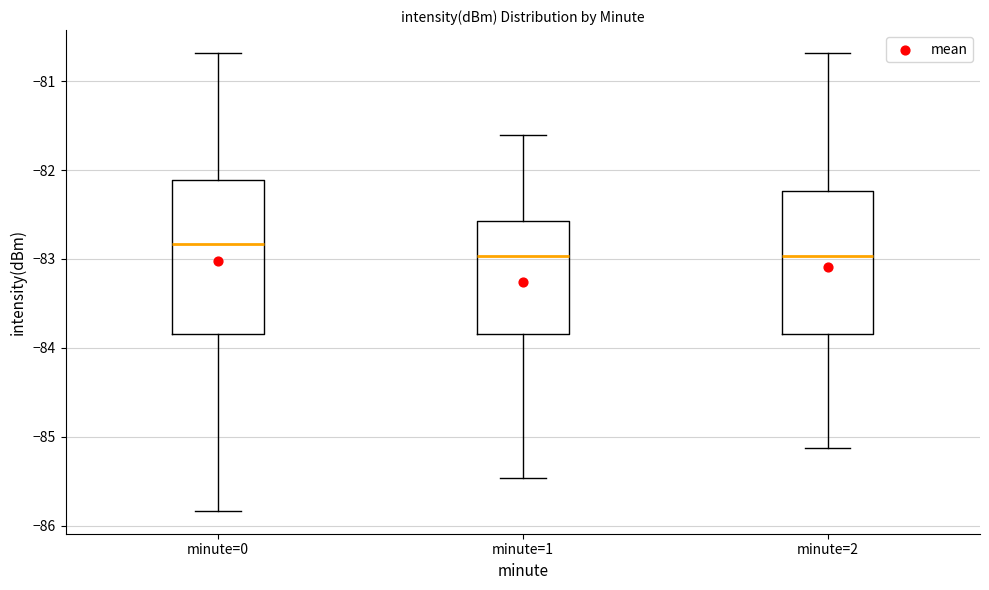

Reading left to right, read every box against the y-axis: the position of its median line, the range the box covers, and the ends of its whiskers. The values are not printed on the chart, so give them approximately, as read against the axis.

minute=0: median -82.8, box -83.8 to -82.1, whiskers -85.8 to -80.7
minute=1: median -83.0, box -83.8 to -82.6, whiskers -85.5 to -81.6
minute=2: median -83.0, box -83.8 to -82.2, whiskers -85.1 to -80.7